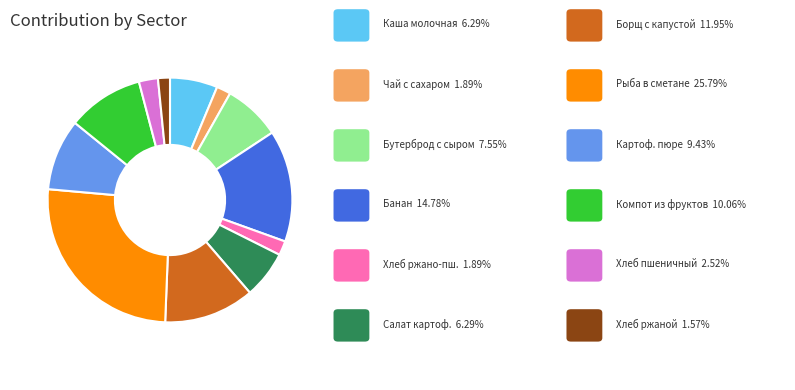

Does any single category account for the majority?

No